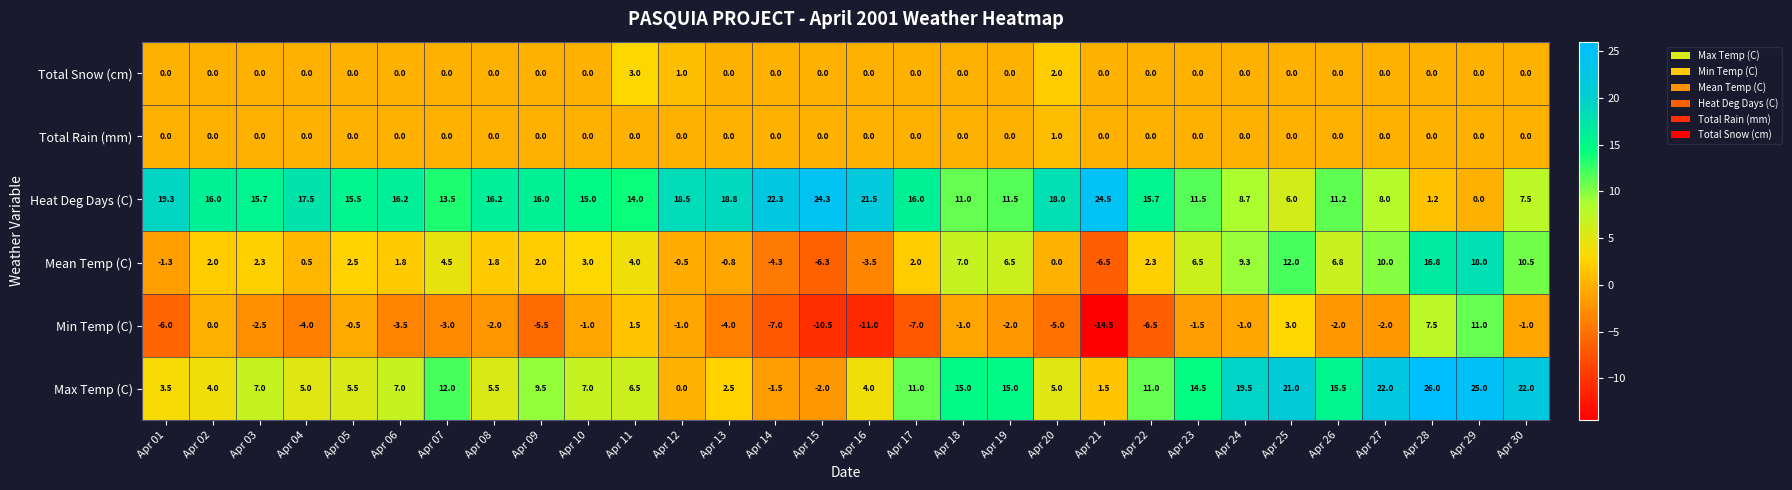

Rank the categories by value from lowest to highest.

Apr 01, Apr 02, Apr 03, Apr 04, Apr 05, Apr 06, Apr 07, Apr 08, Apr 09, Apr 10, Apr 13, Apr 14, Apr 15, Apr 16, Apr 17, Apr 18, Apr 19, Apr 21, Apr 22, Apr 23, Apr 24, Apr 25, Apr 26, Apr 27, Apr 28, Apr 29, Apr 30, Apr 12, Apr 20, Apr 11